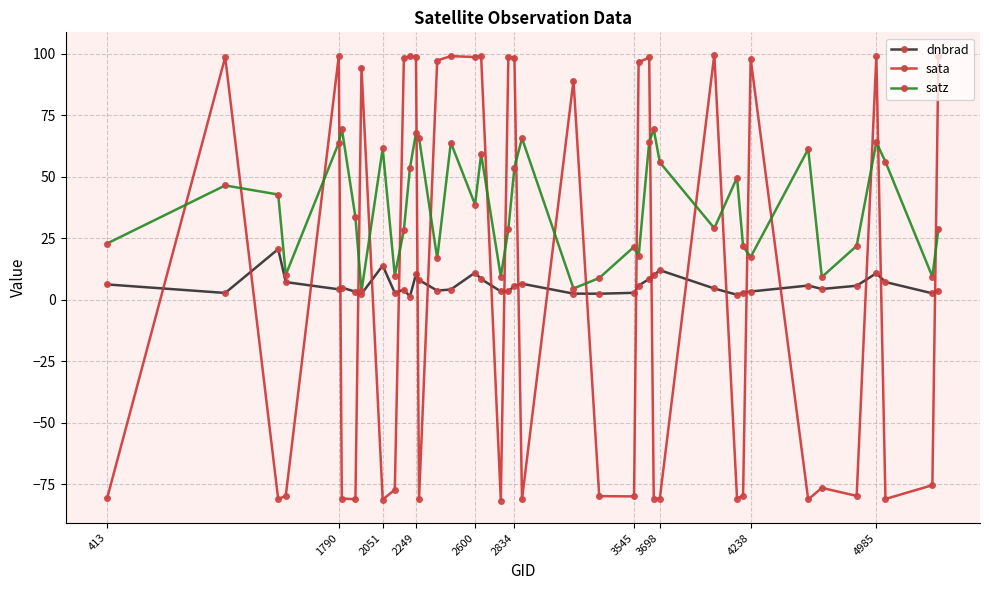

What is the smallest value displayed?

-81.8